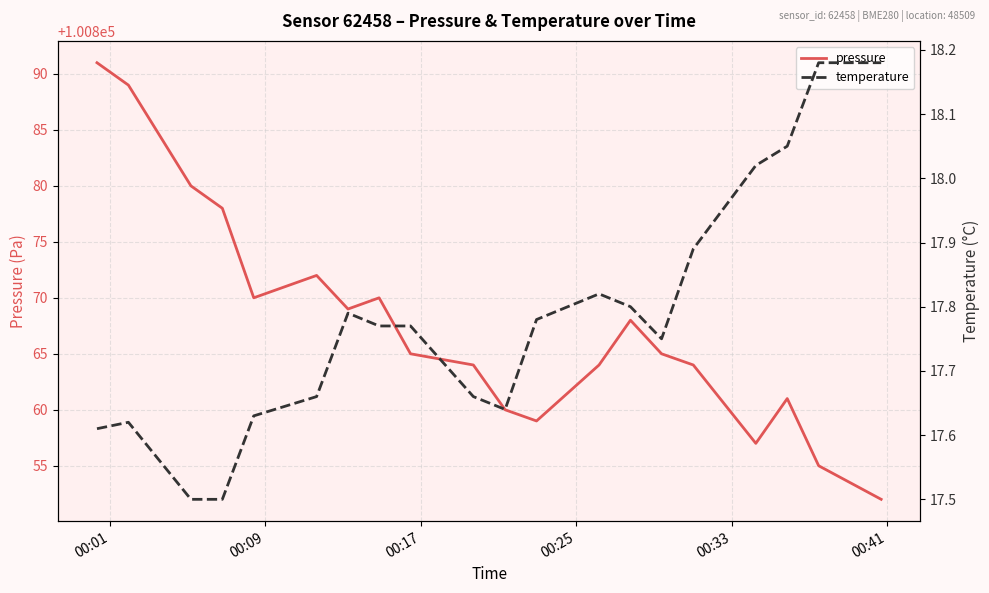

At which label does pressure first exceed 100865?

00:01